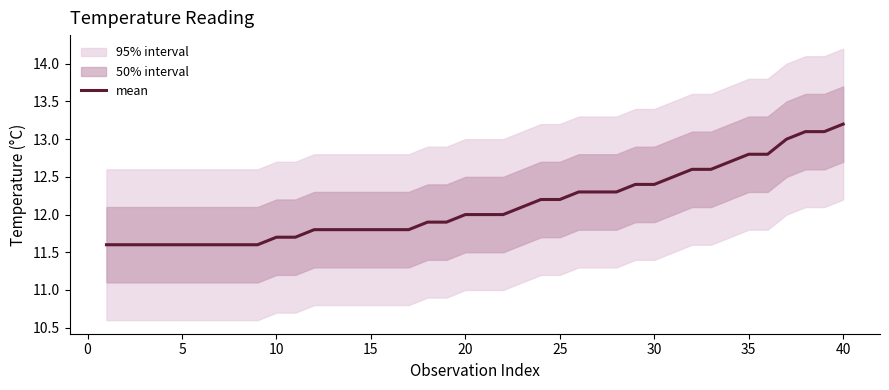

The mean series shows 11.6 at 5. True or false?

True